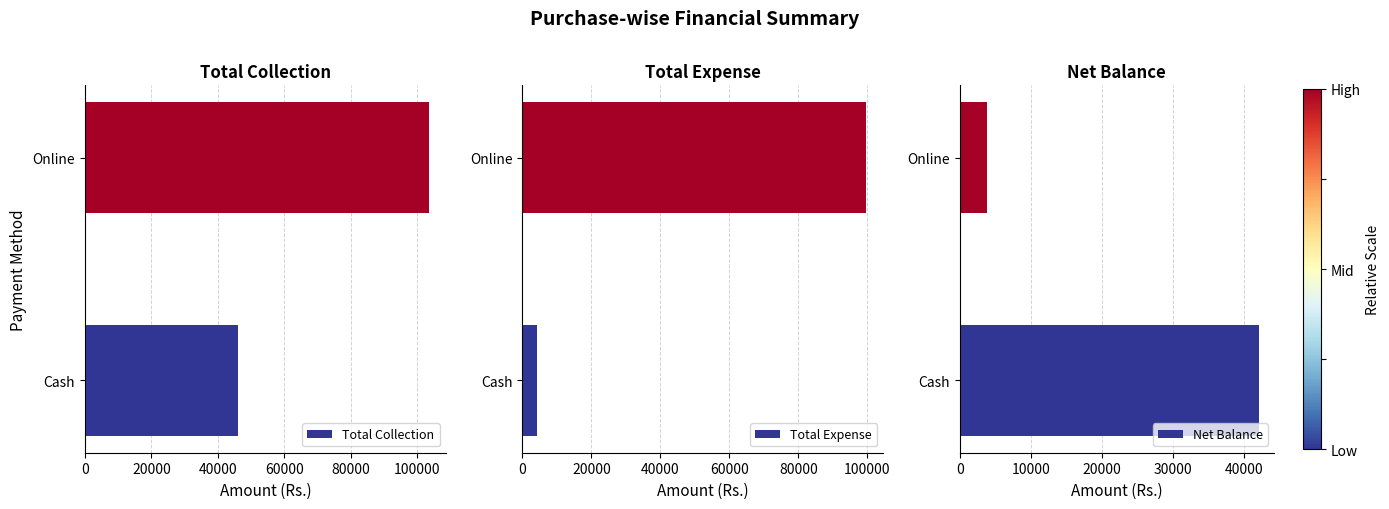

What are all the series names shown in the legend?

Total Collection, Total Expense, Net Balance